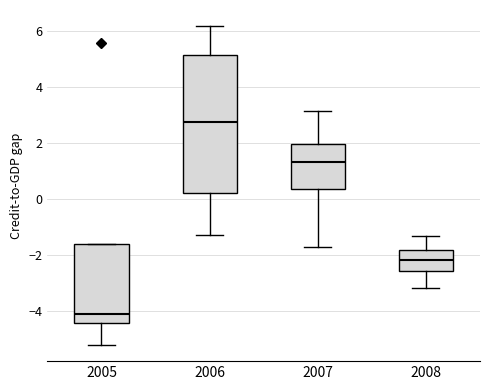

Which box's median line is the lowest?

2005